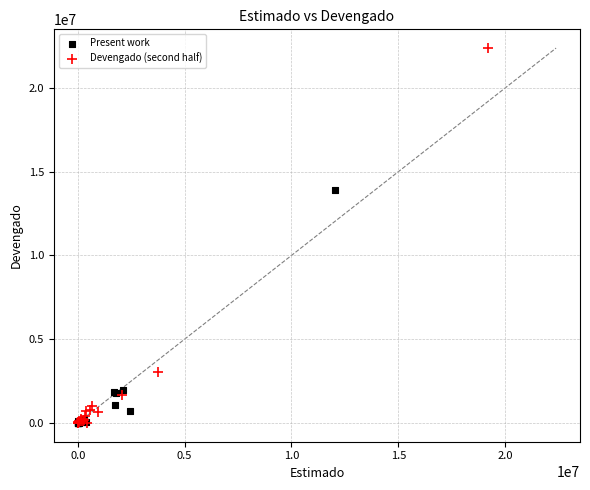

What are all the series names shown in the legend?

Present work, Devengado (second half)